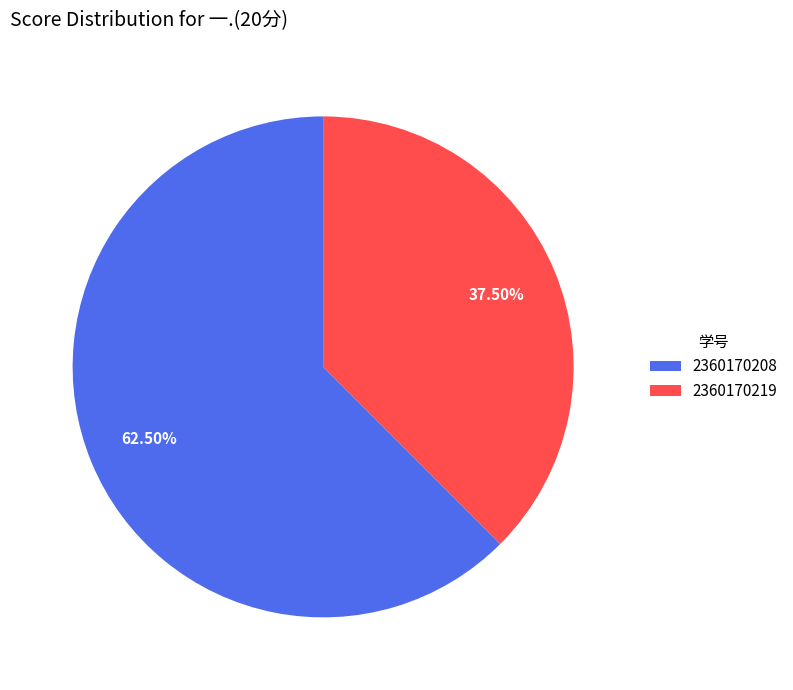

Is the sum of 2360170219 and 2360170208 greater than half?

Yes